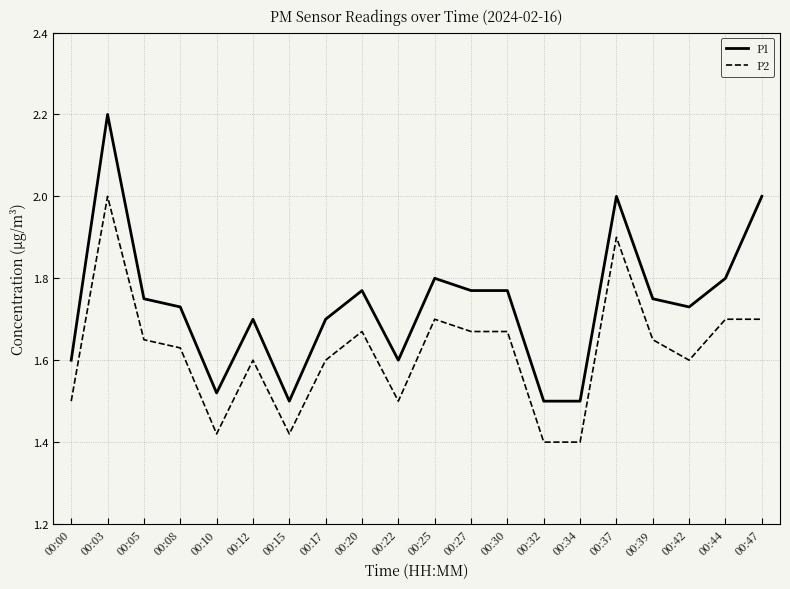

What is the sum of all P2 values?

32.4